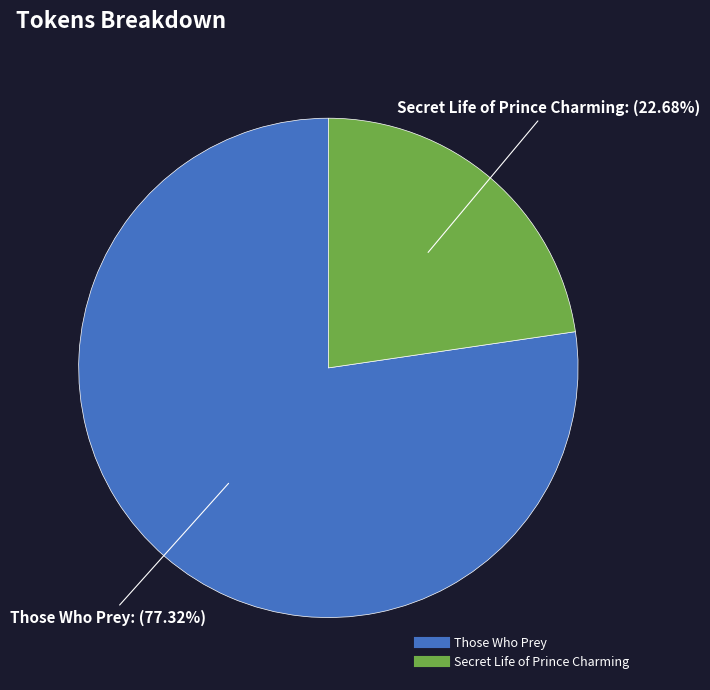

Is there any slice that represents more than half of the pie?

Yes